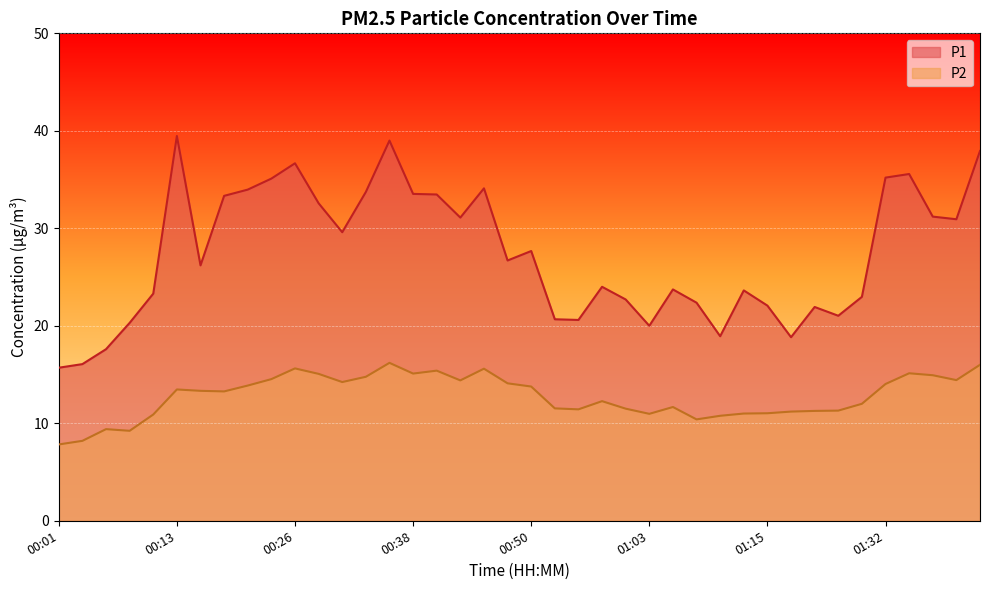

What are all the series names shown in the legend?

P1, P2